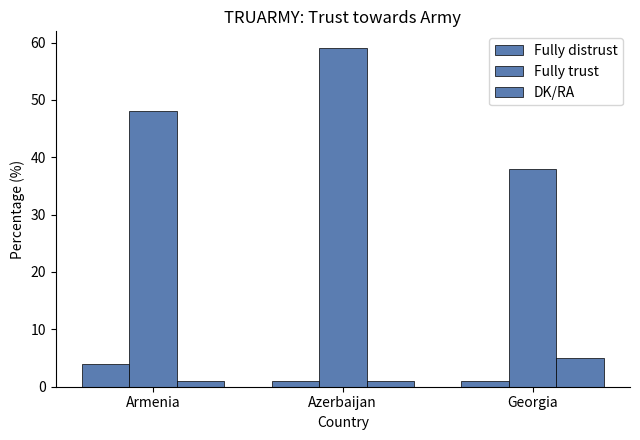

At Azerbaijan, list the series in order from smallest to largest.

Fully distrust, DK/RA, Fully trust